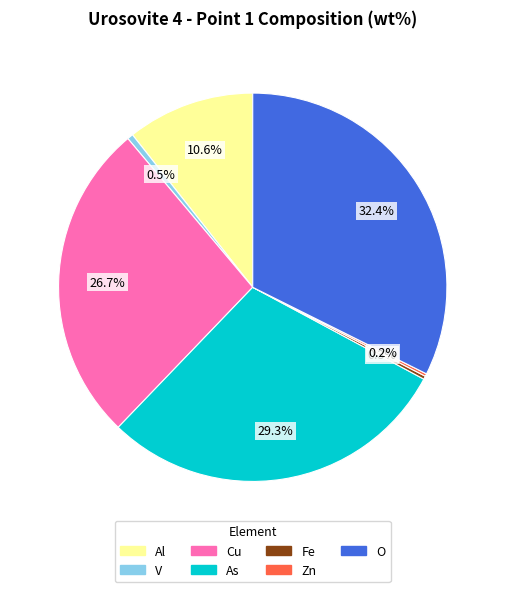

True or false: As accounts for 29% of the total.

True